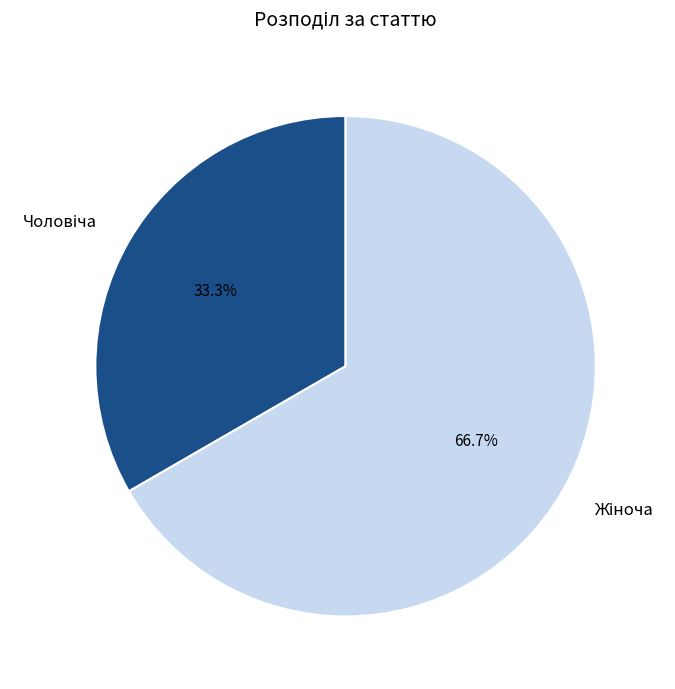

Is there a majority slice in this chart?

Yes